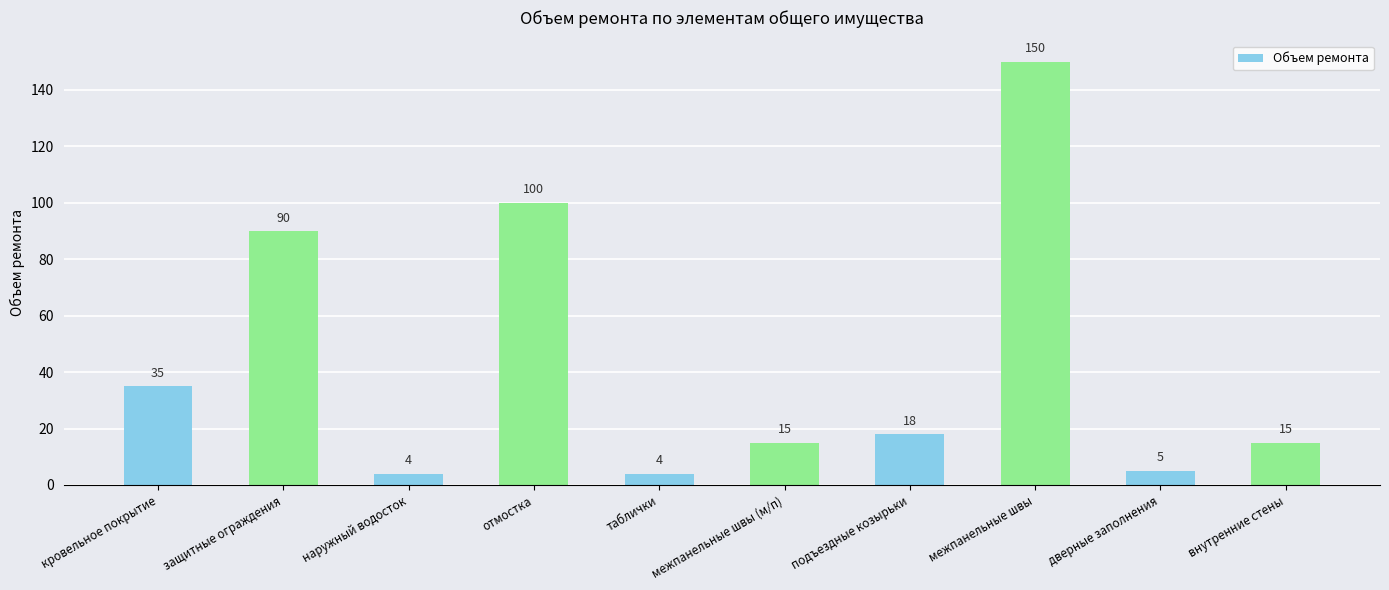

Which category has the highest value across all series?

межпанельные швы